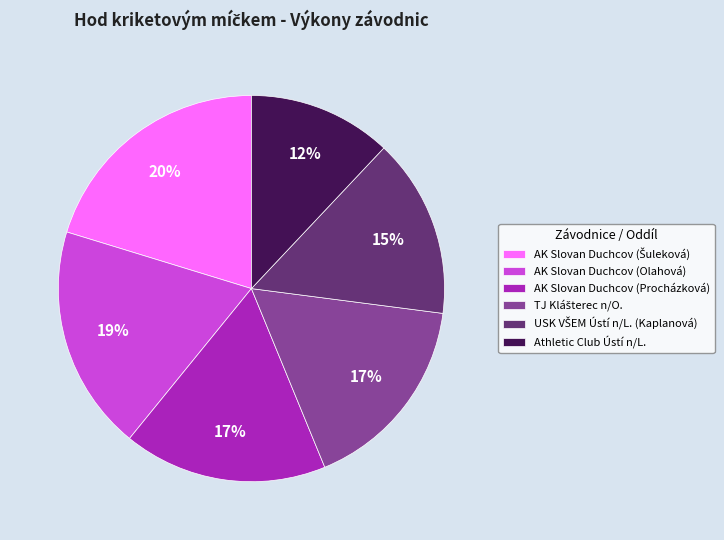

Does AK Slovan Duchcov (Procházková) represent more than half of the total?

No